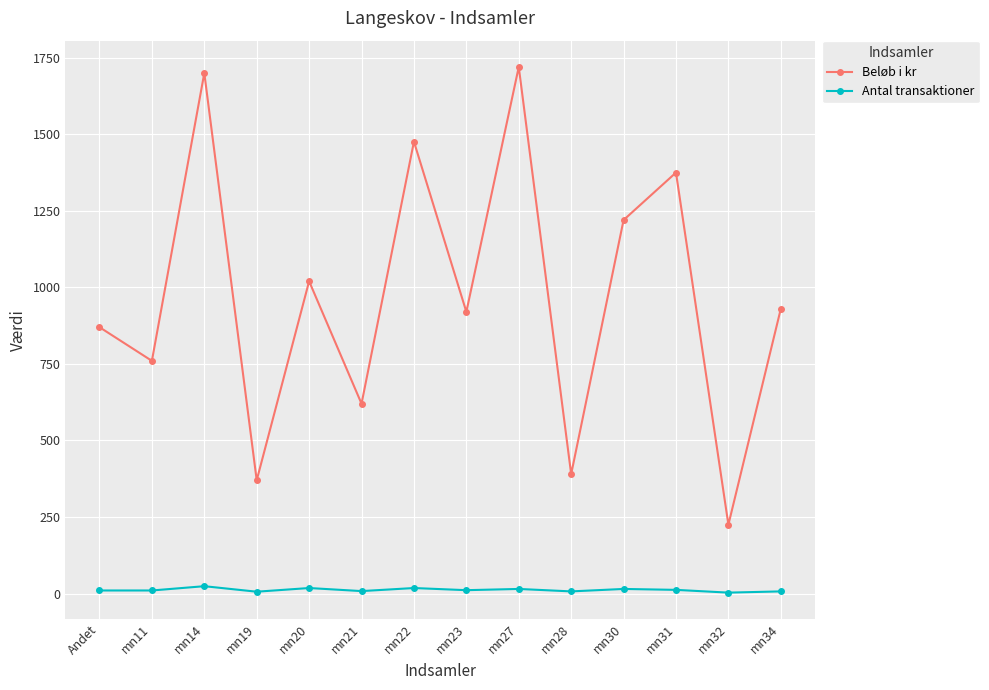

True or false: Antal transaktioner has more than 0 points higher than both neighbors.

True